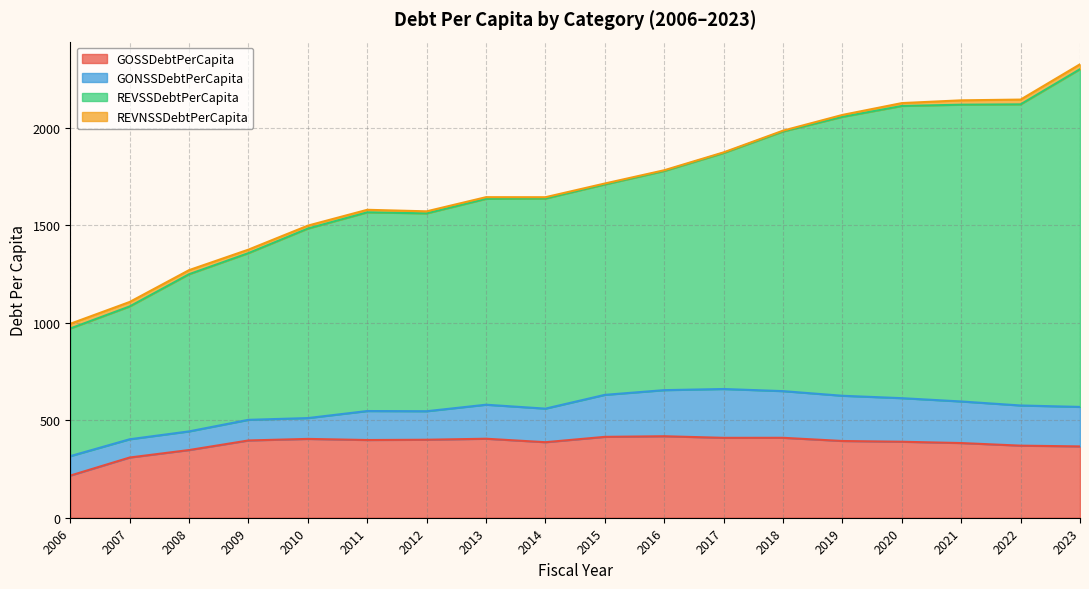

What is the highest value of the GOSSDebtPerCapita series?

418.0